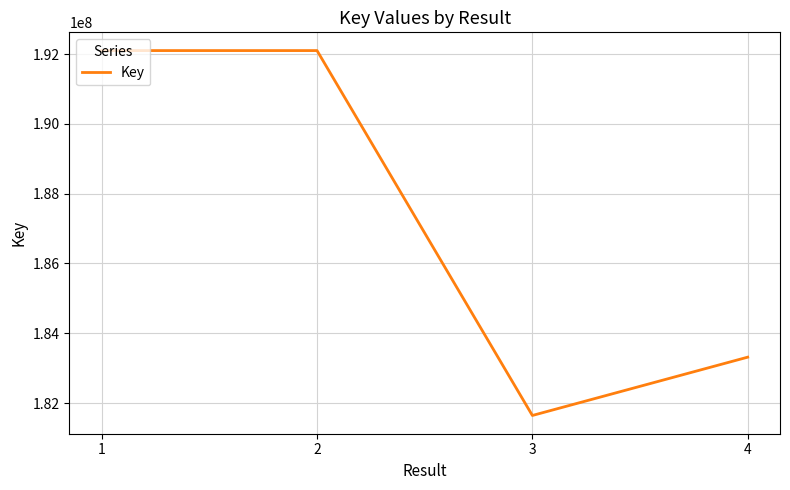

True or false: the data shows 112946495 at 2.

False